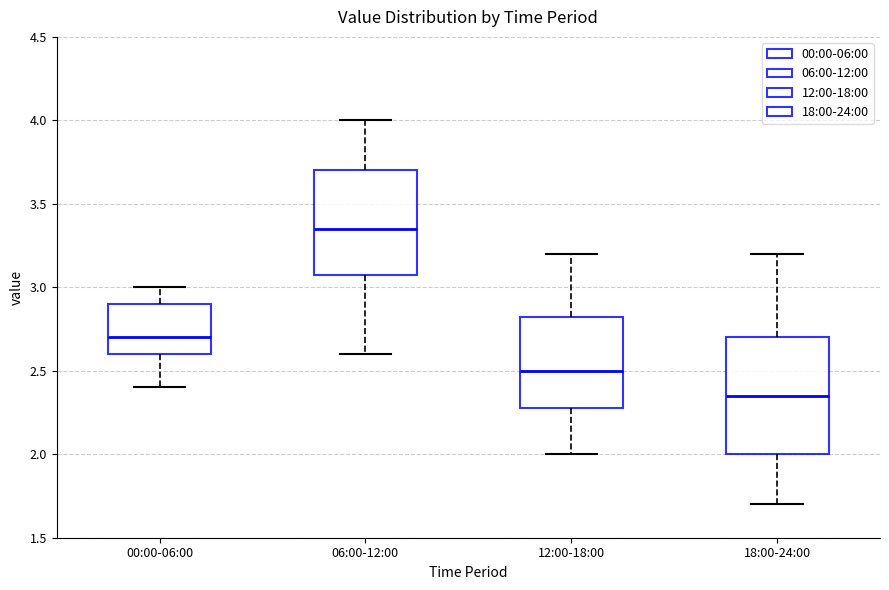

Comparing the boxes themselves (not the whiskers), which one is the tallest?

18:00-24:00